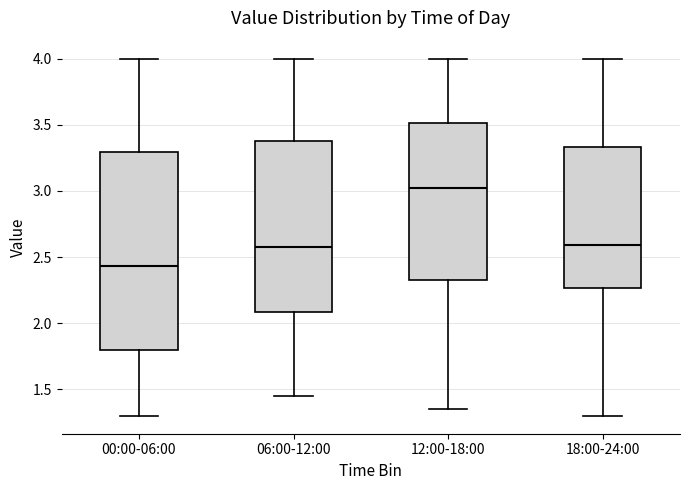

Reading left to right, transcribe this box plot: for each box, give where its median line is, the range the box spans, and where its two whiskers end, as read against the y-axis. The values are not printed on the chart, so give them approximately, as read against the axis.

00:00-06:00: median 2.45, box 1.80 to 3.30, whiskers 1.30 to 4.00
06:00-12:00: median 2.60, box 2.10 to 3.40, whiskers 1.45 to 4.00
12:00-18:00: median 3.05, box 2.35 to 3.50, whiskers 1.35 to 4.00
18:00-24:00: median 2.60, box 2.25 to 3.35, whiskers 1.30 to 4.00